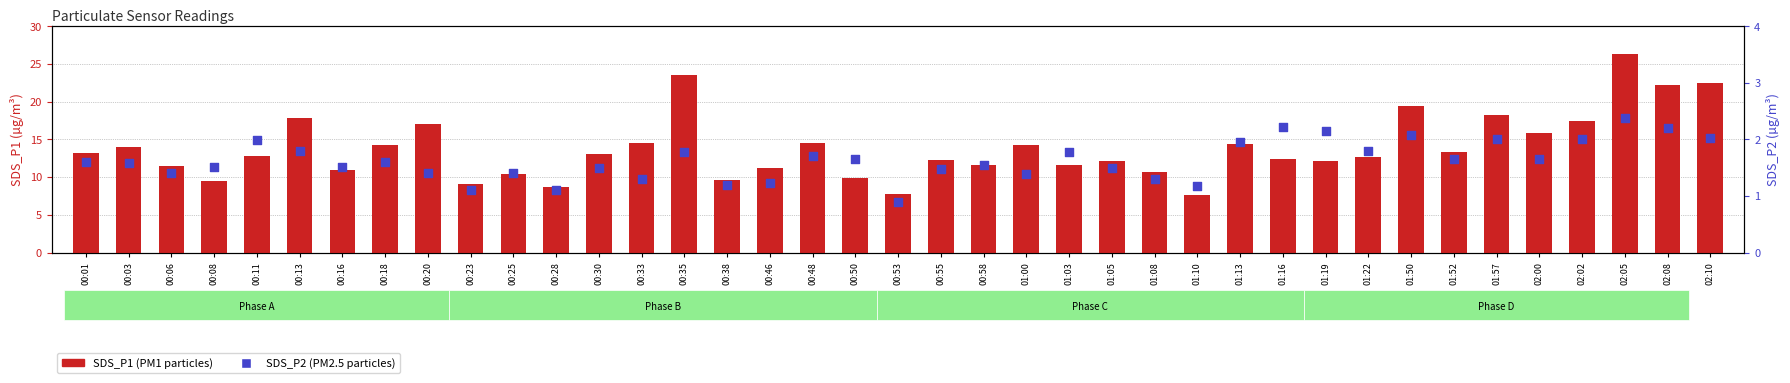

Which series has the largest Y range (max minus min)?

SDS_P1 (PM1)